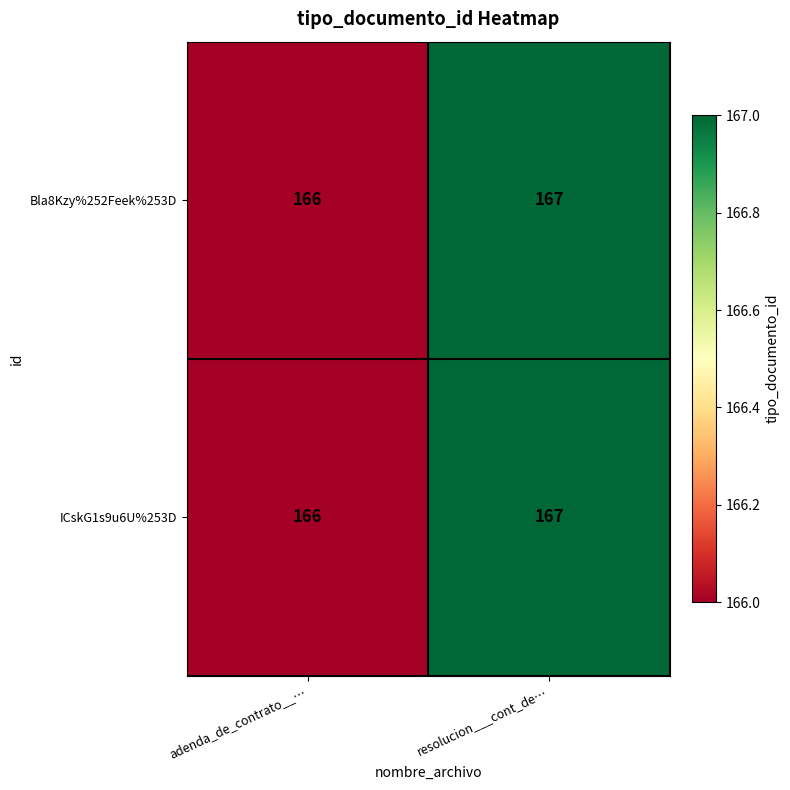

What is the sum of the ICskG1s9u6U%253D values at adenda_de_contrato__… and resolucion___cont_de…?

333